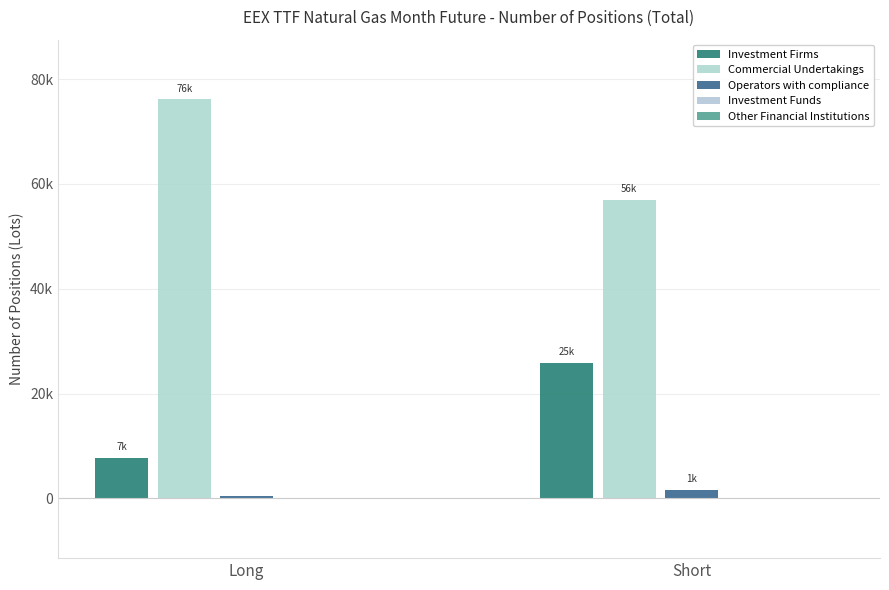

Which category has the highest value in the Operators with compliance series?

Short